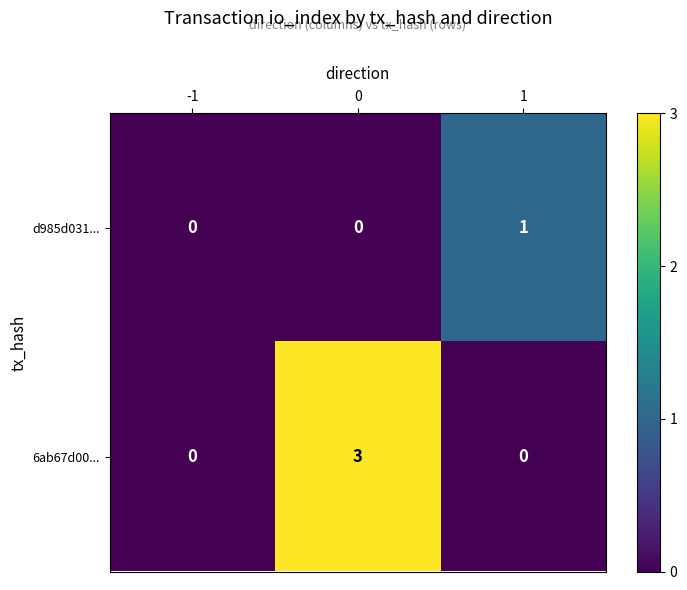

Which series changed the most between 0 and 1?

6ab67d00...